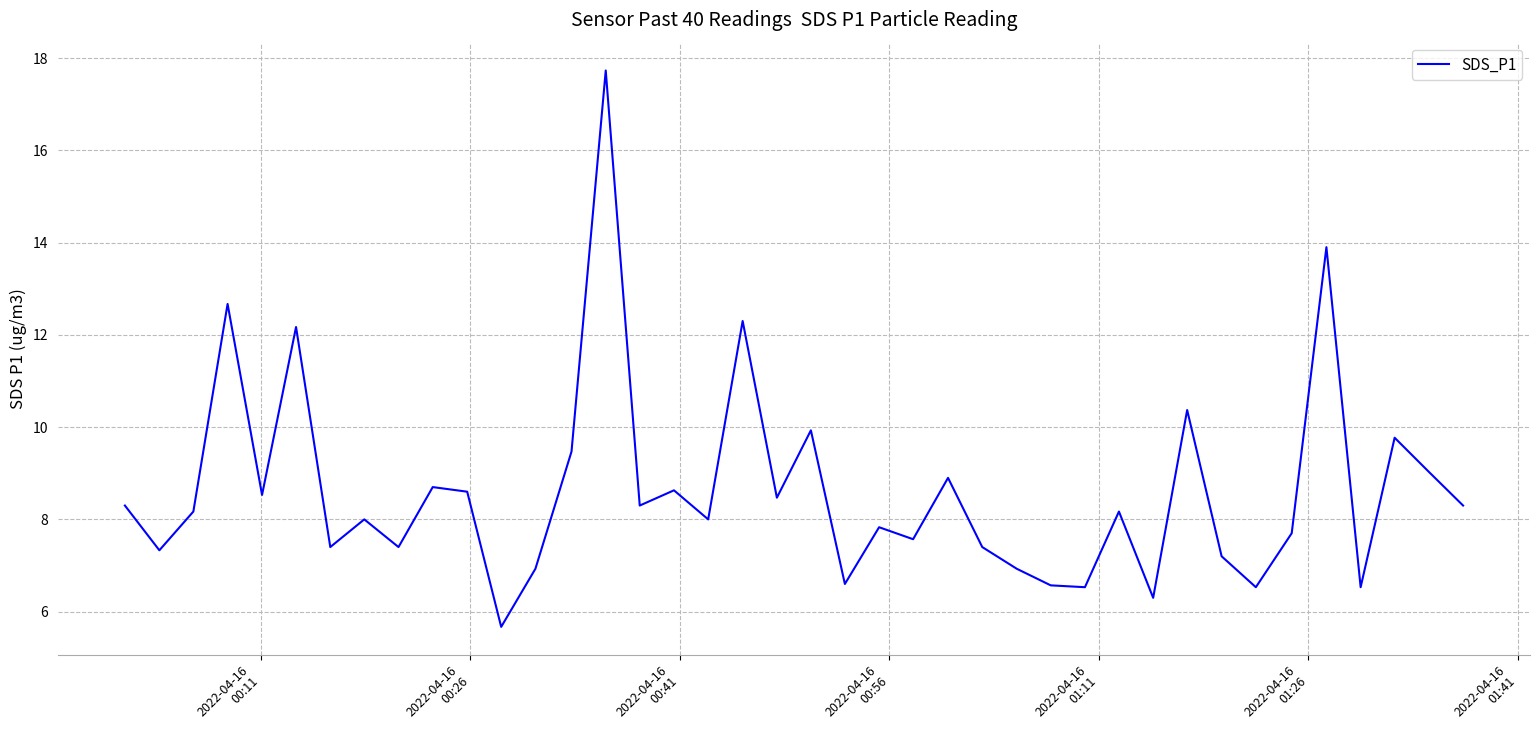

How many categories are shown in the chart?

40